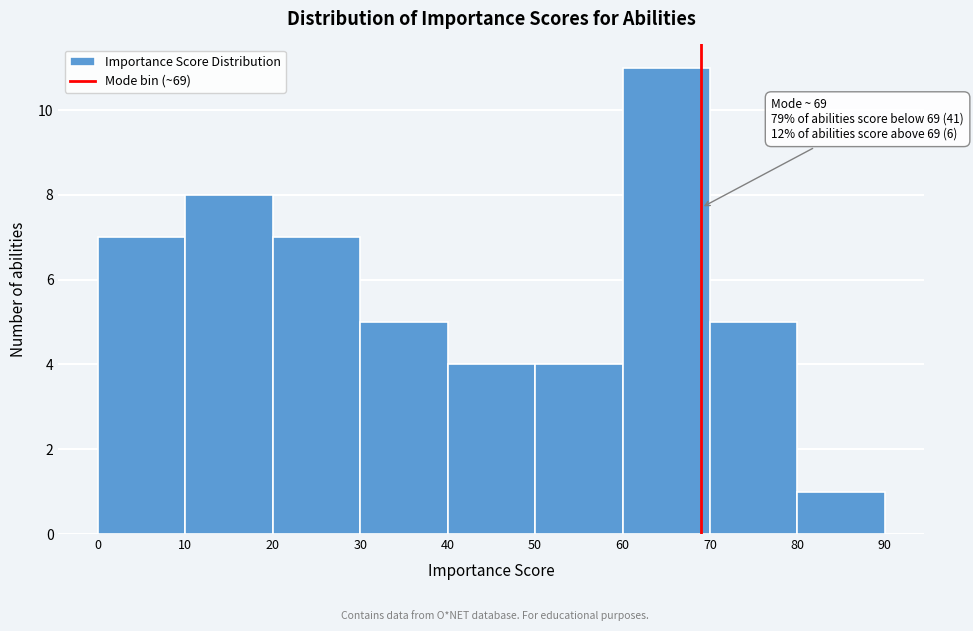

Which range on the x-axis has the tallest bar?

60 to 70